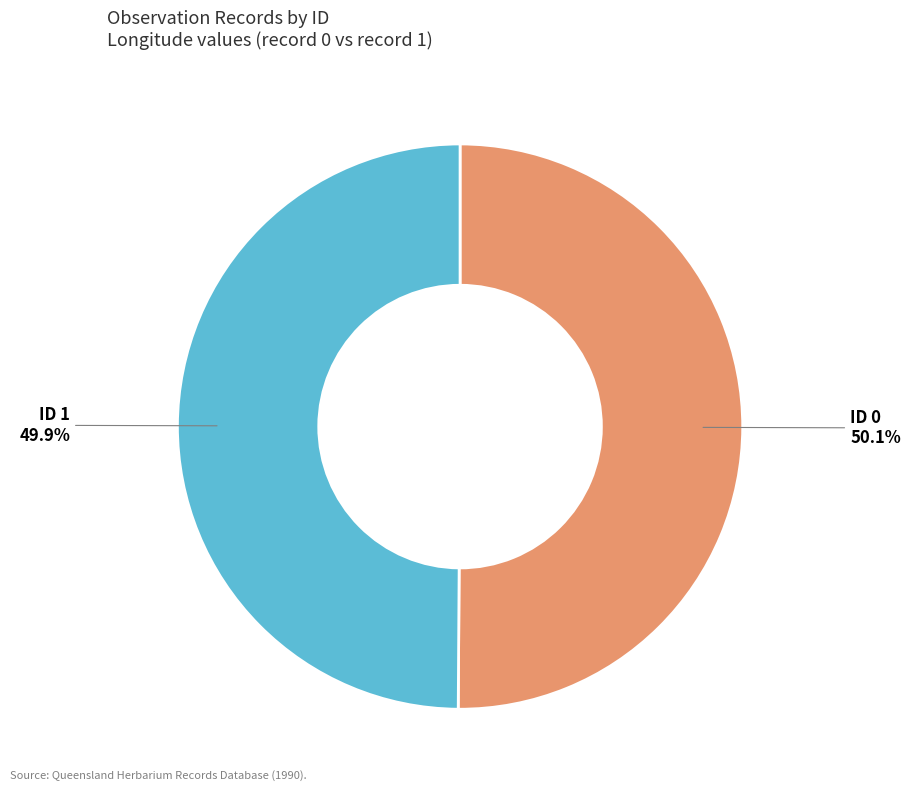

Approximately how many times larger is the value at ID 1 compared to ID 0?

1.0